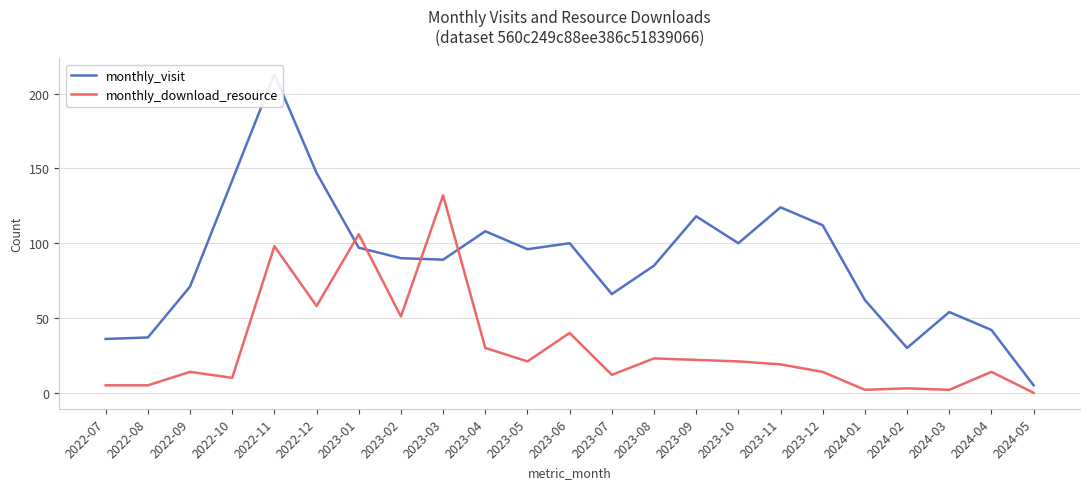

What is the difference between the monthly_download_resource values at 2023-03 and 2024-03?

130